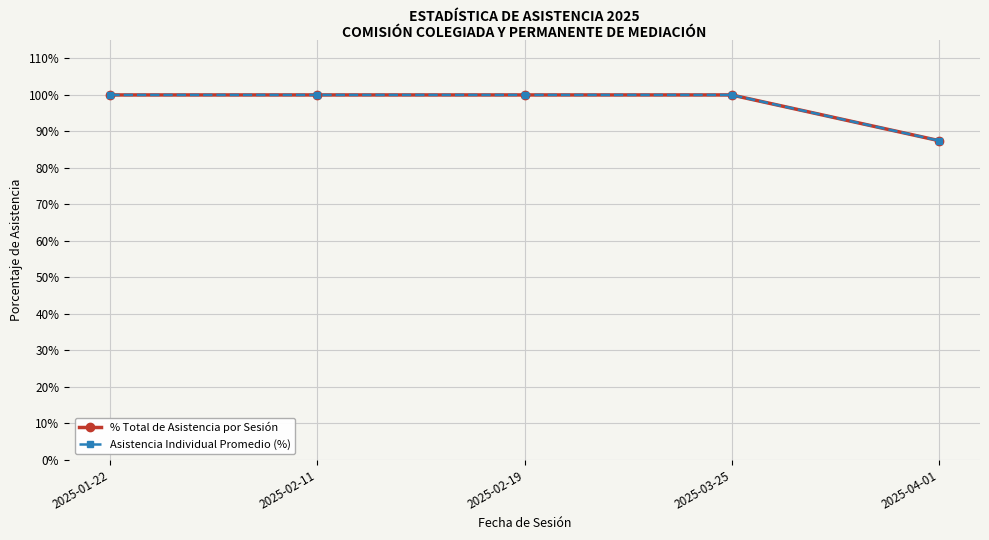

Reading left to right, list all the values displayed in this chart.

% Total de Asistencia por Sesión: 100.0	100.0	100.0	100.0	87.5
Asistencia Individual Promedio (%): 100.0	100.0	100.0	100.0	87.5